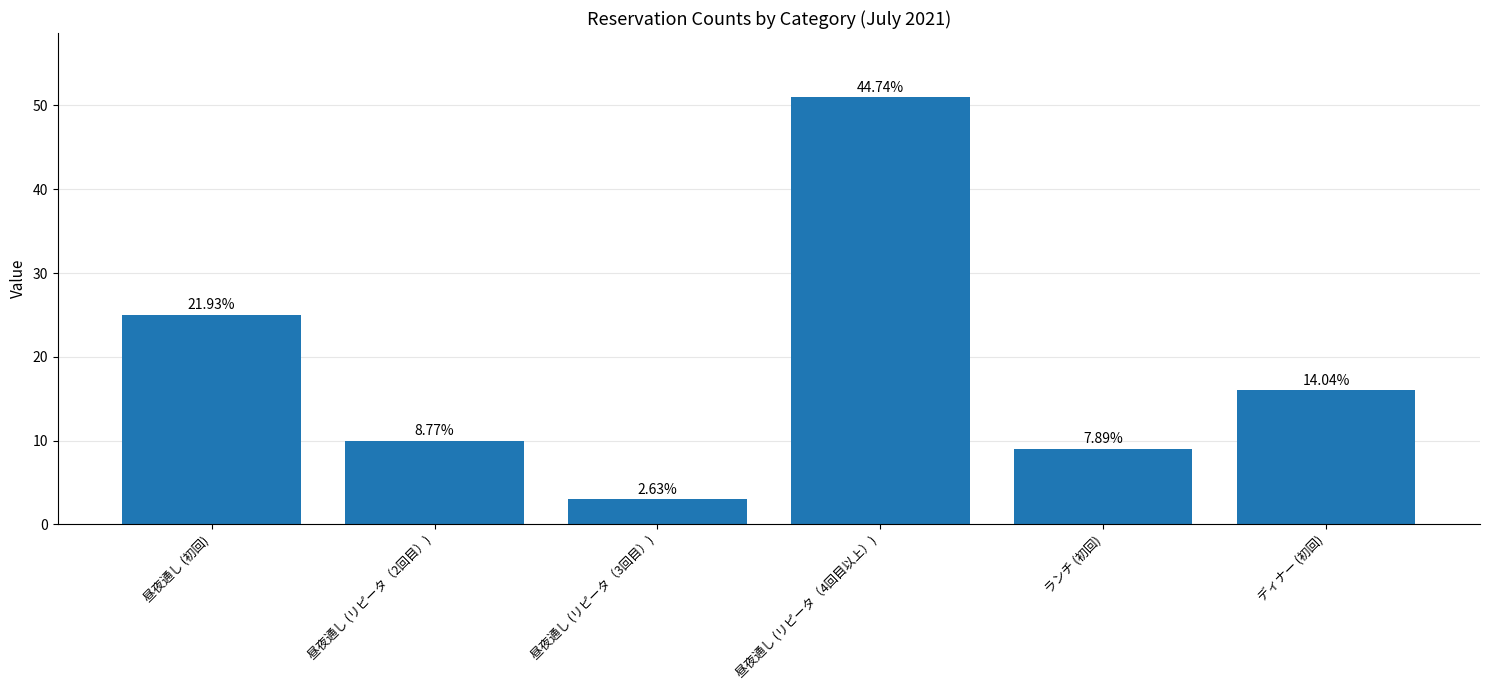

How many bars are there in total?

6